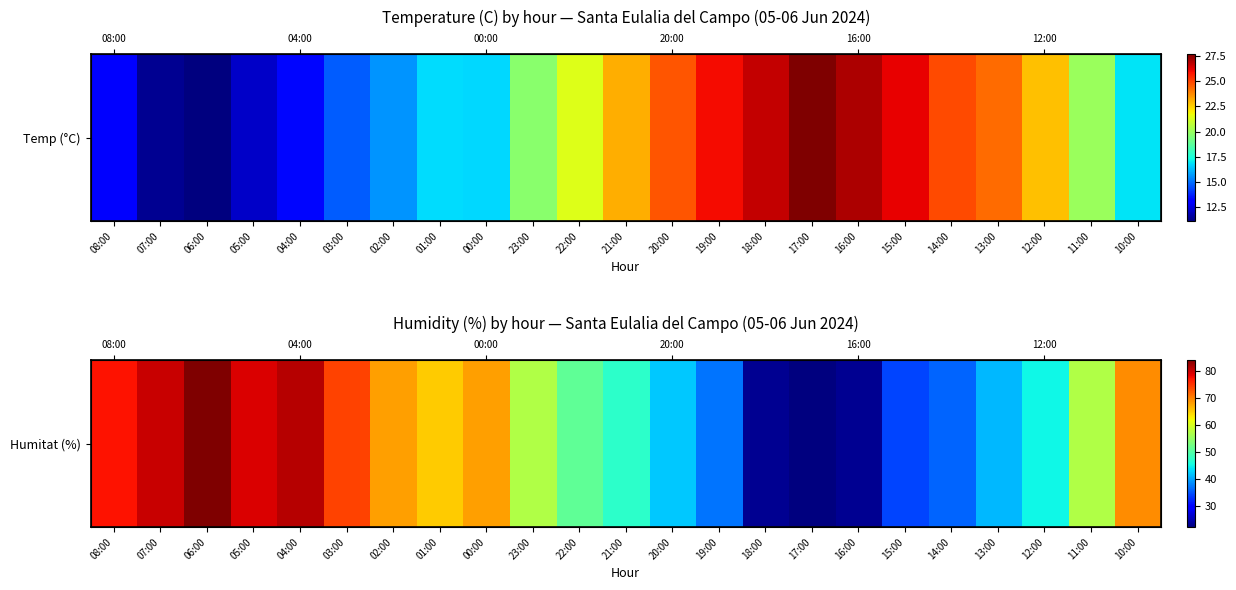

Approximately how many times larger is the value at 10:00 compared to 00:00?

1.0